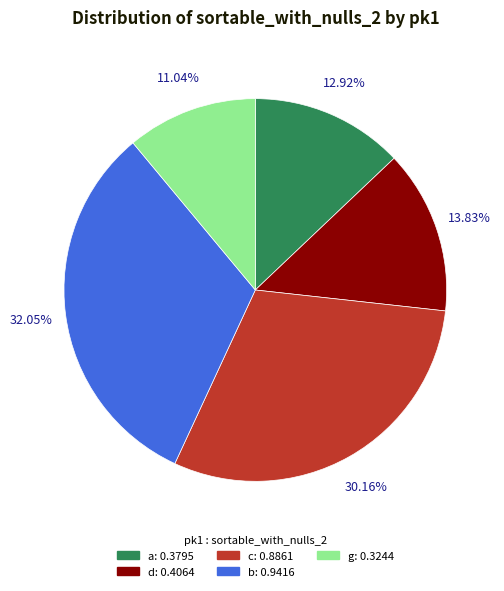

To the nearest percent, what is the combined percentage of a and b?

45%